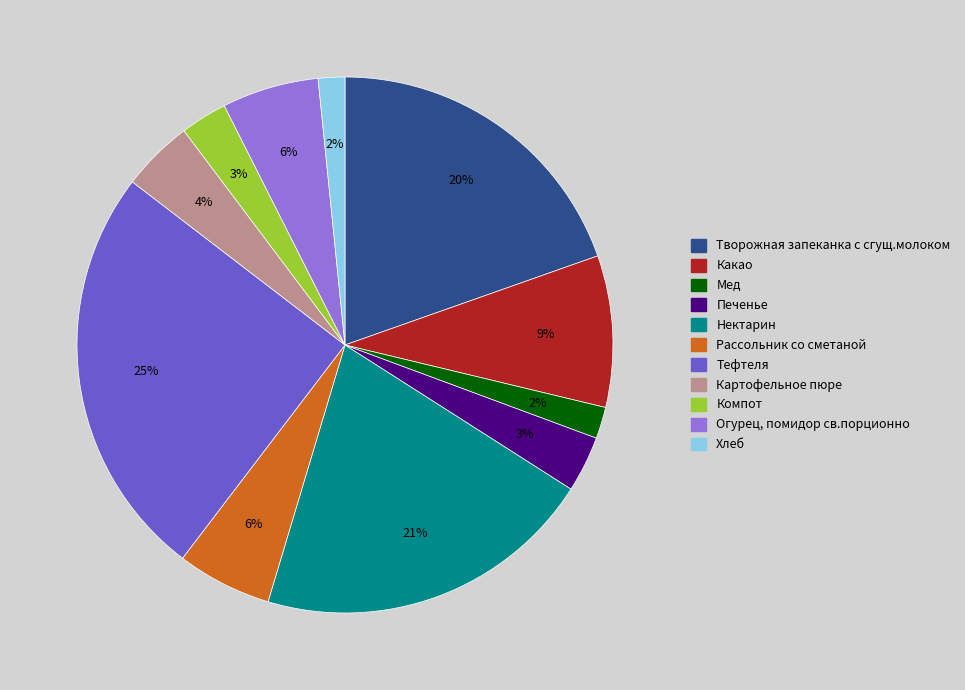

Is the sum of Печенье and Тефтеля greater than half?

No